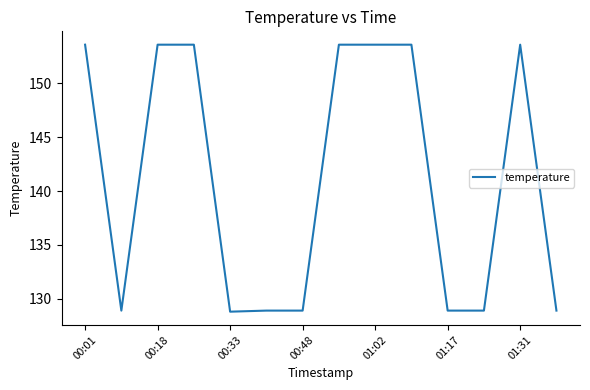

What is the greatest value displayed?

153.6